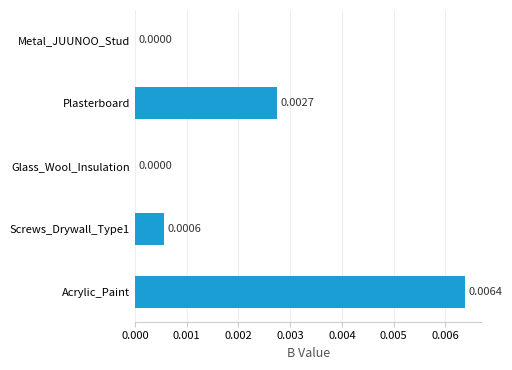

At which category does the chart reach its peak across all series?

Acrylic_Paint